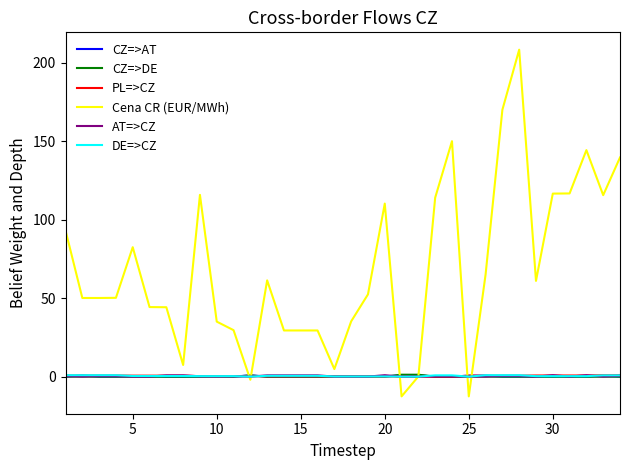

What is the greatest value displayed?

208.3